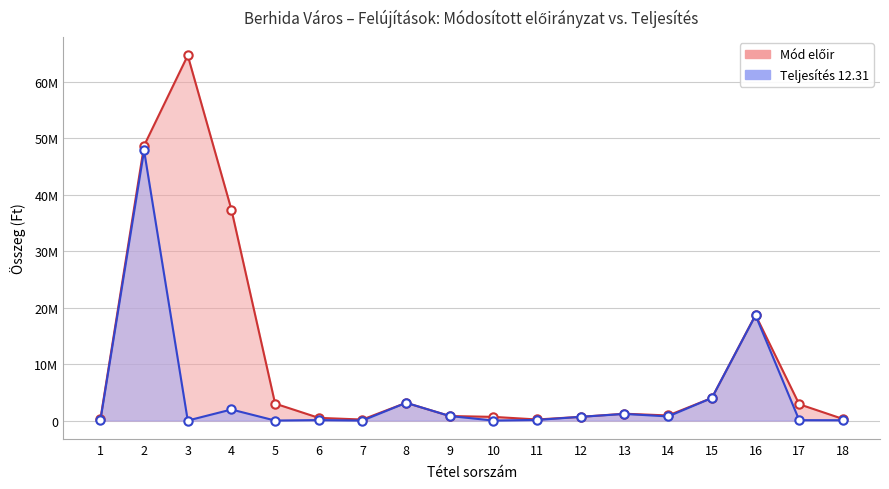

Count the number of categories in the chart.

18